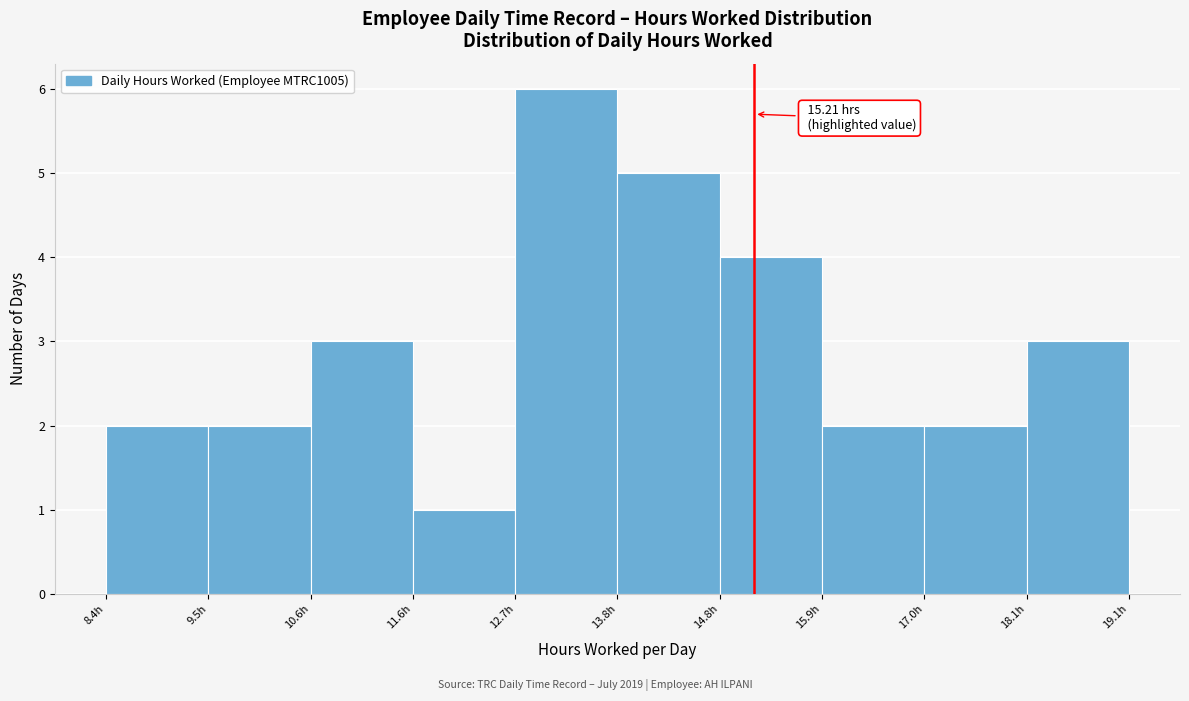

Which range on the x-axis has the tallest bar?

12.8 to 13.8